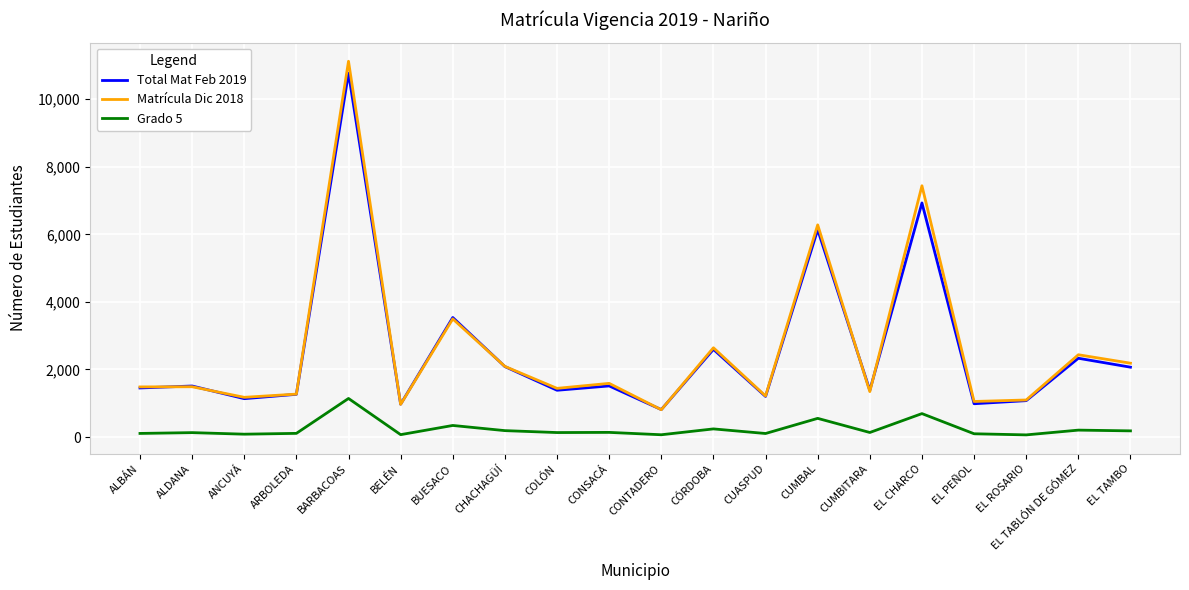

What is the average value of the Matrícula Dic 2018 series?

2631